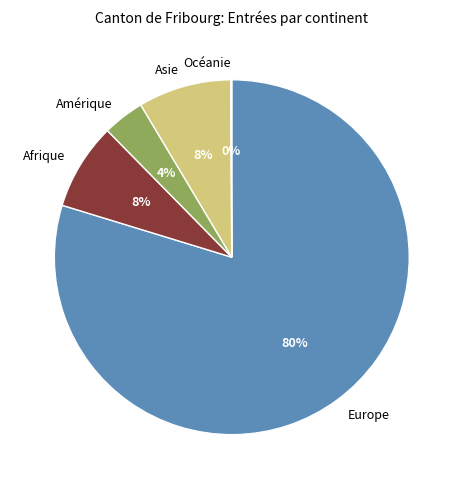

Which category accounts for the majority?

Europe